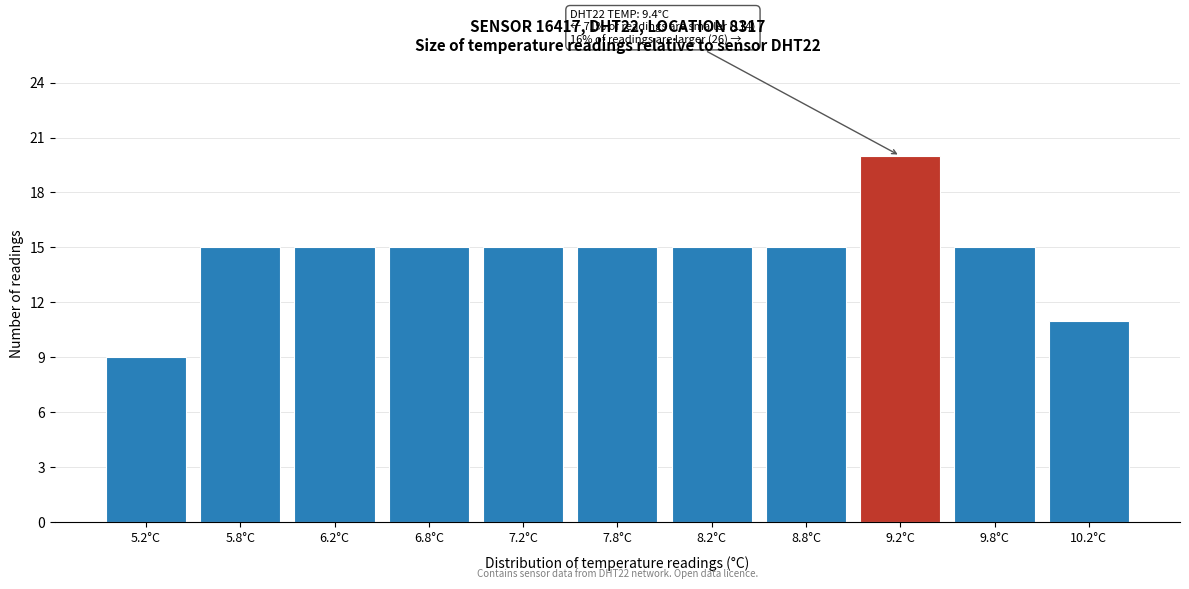

Reading right to left, transcribe all the data shown in this chart.

11	15	20	15	15	15	15	15	15	15	9